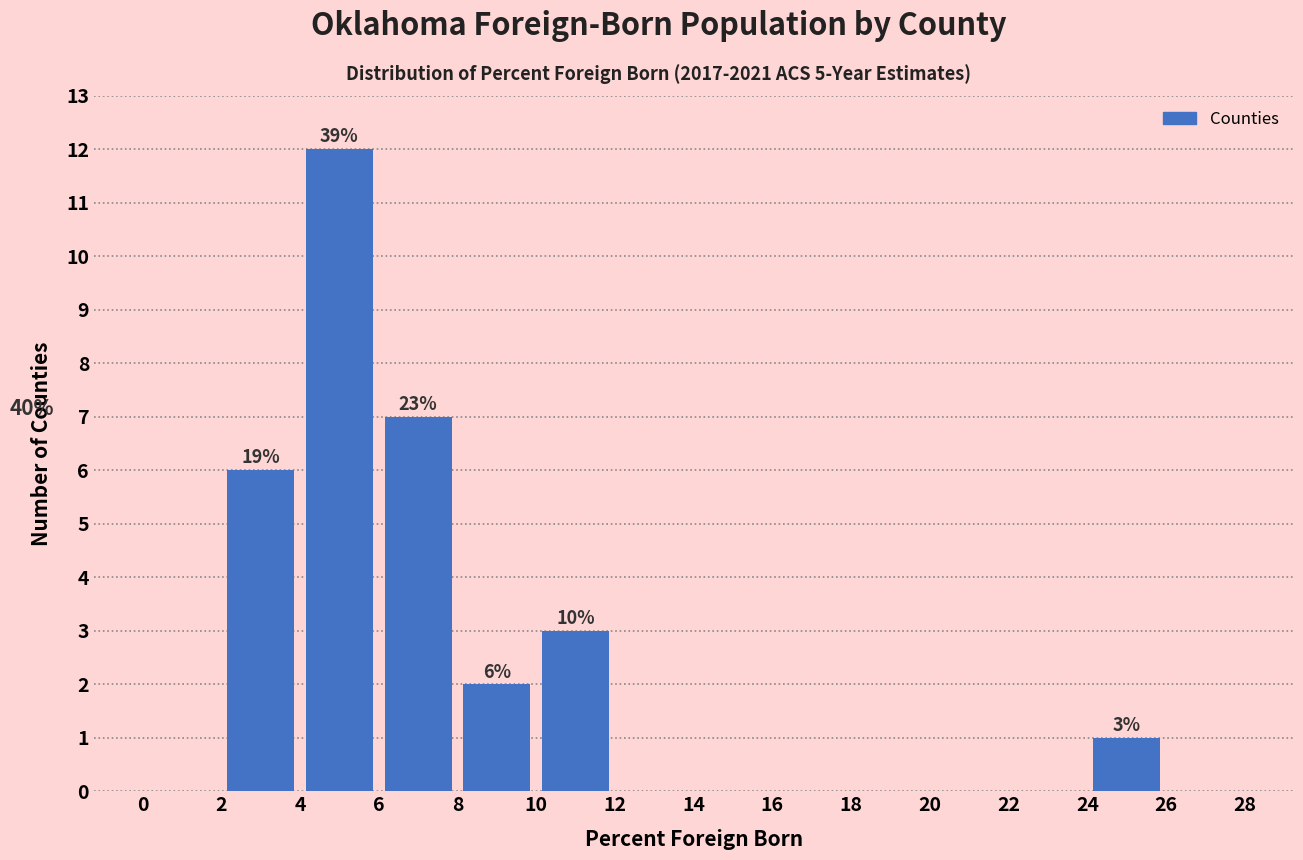

Over which range of the x-axis is the bar tallest?

4 to 6